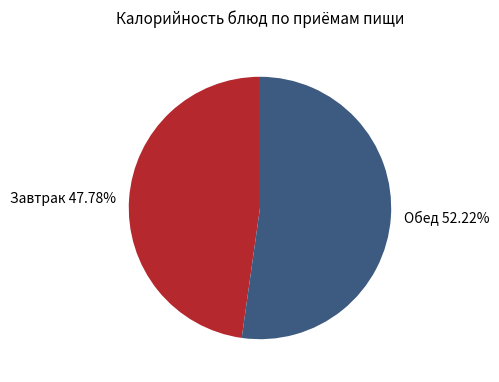

Which slice is the smallest?

Завтрак 47.78%